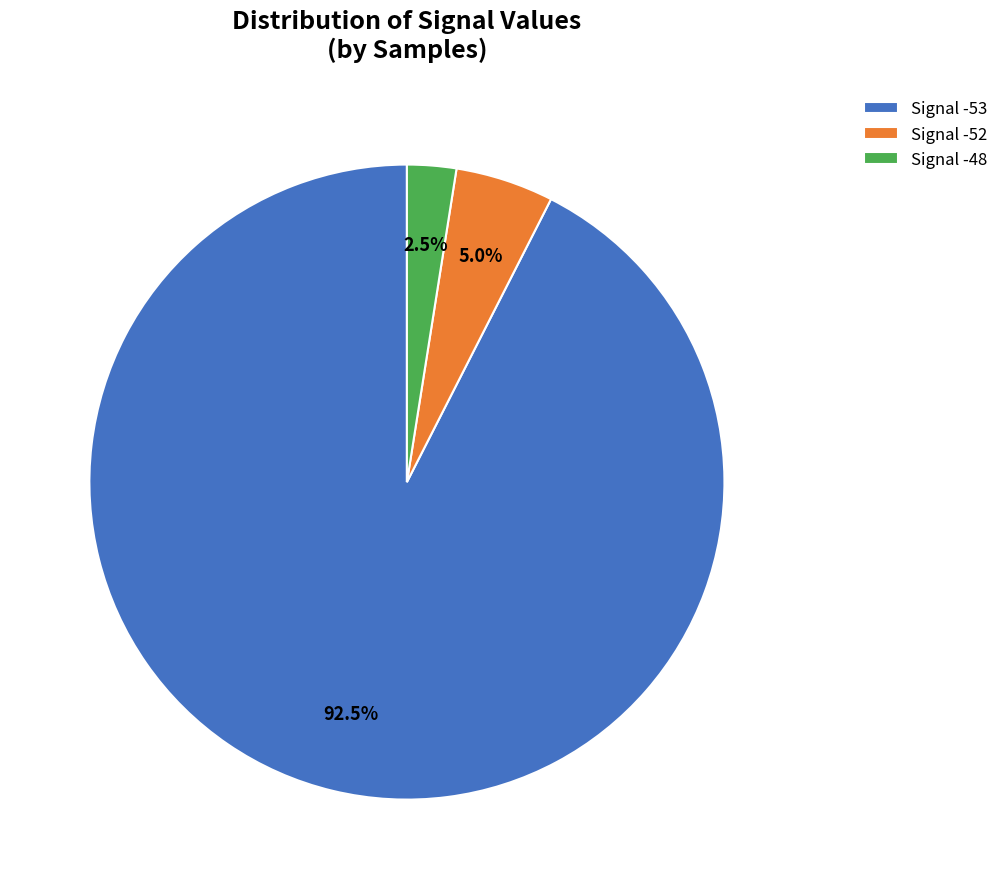

Rank the categories by value from highest to lowest.

Signal -53, Signal -52, Signal -48